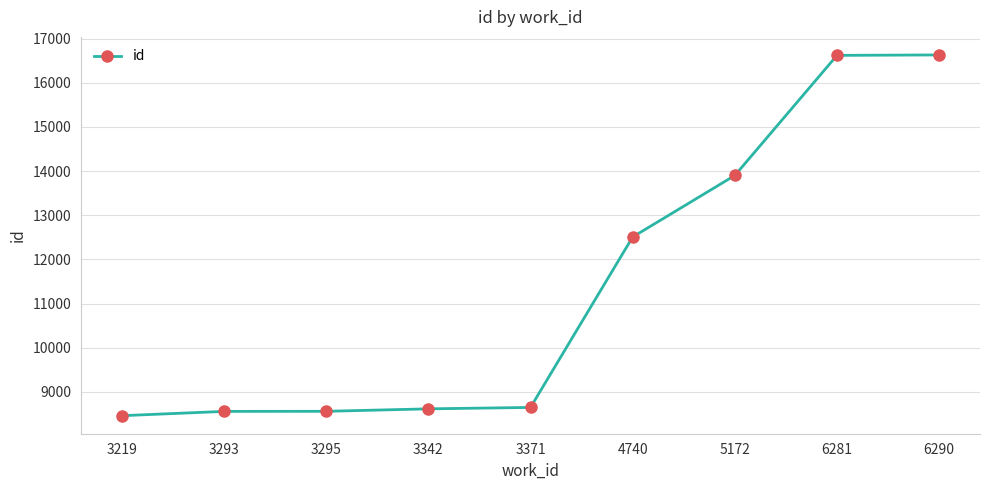

Is it true that the value at 4740 is 21104?

False